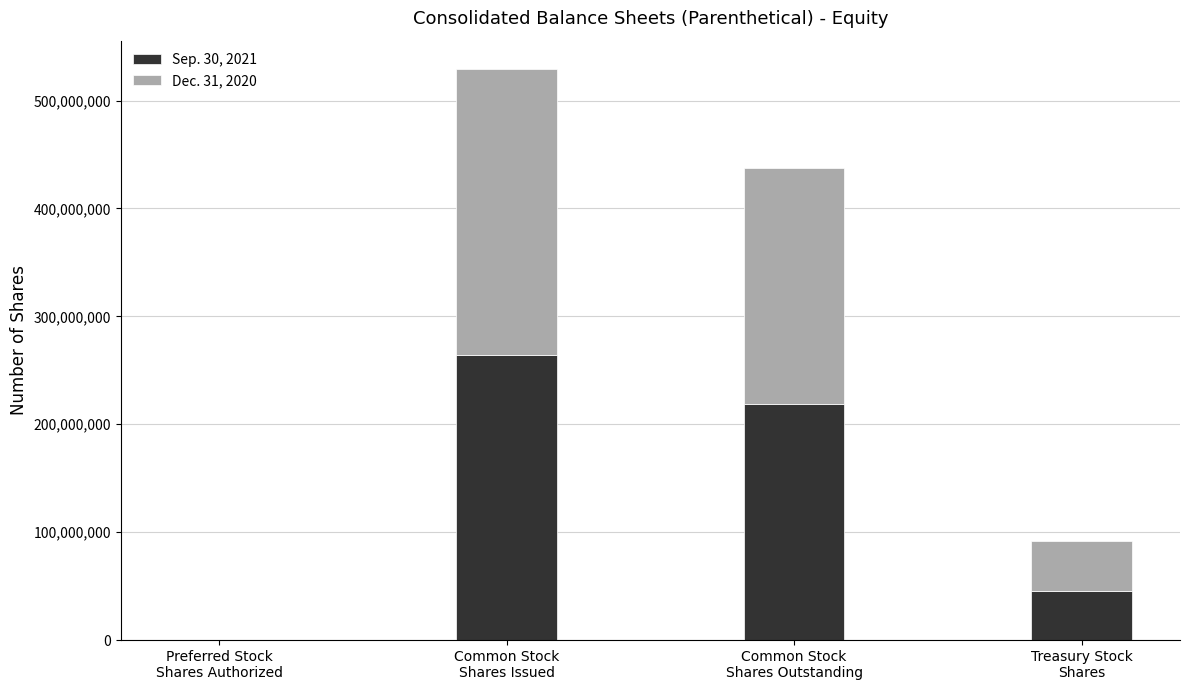

What is the sum of all Sep. 30, 2021 values?

529250000